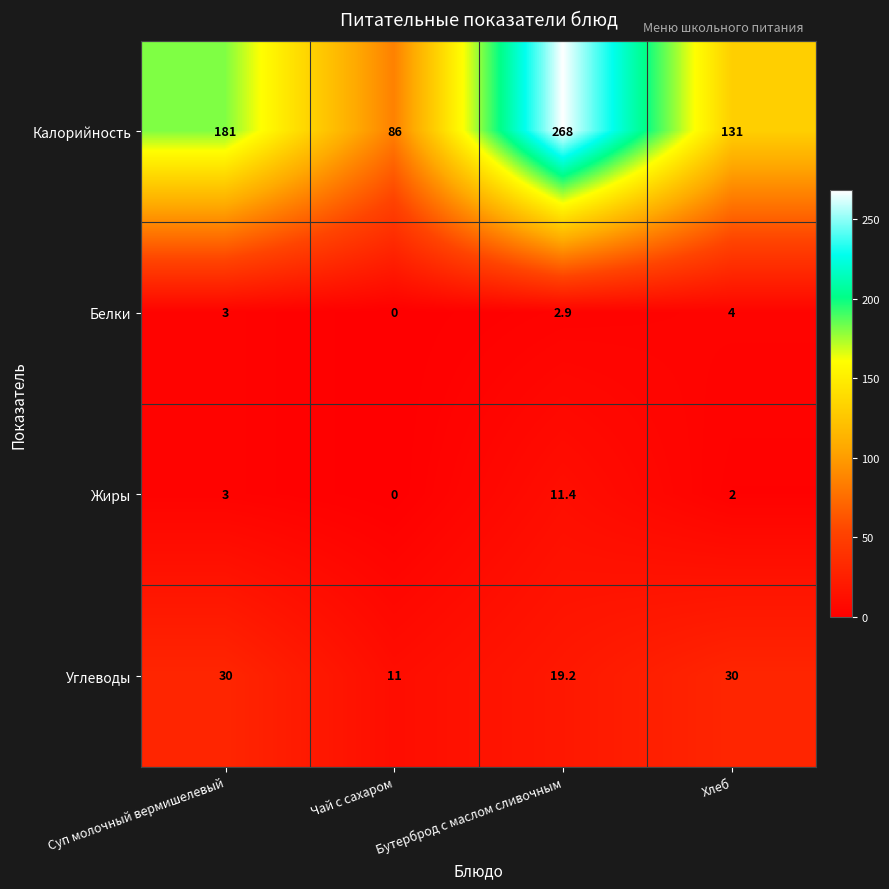

What is the difference between the second highest and second lowest values in the Калорийность series?

50.0